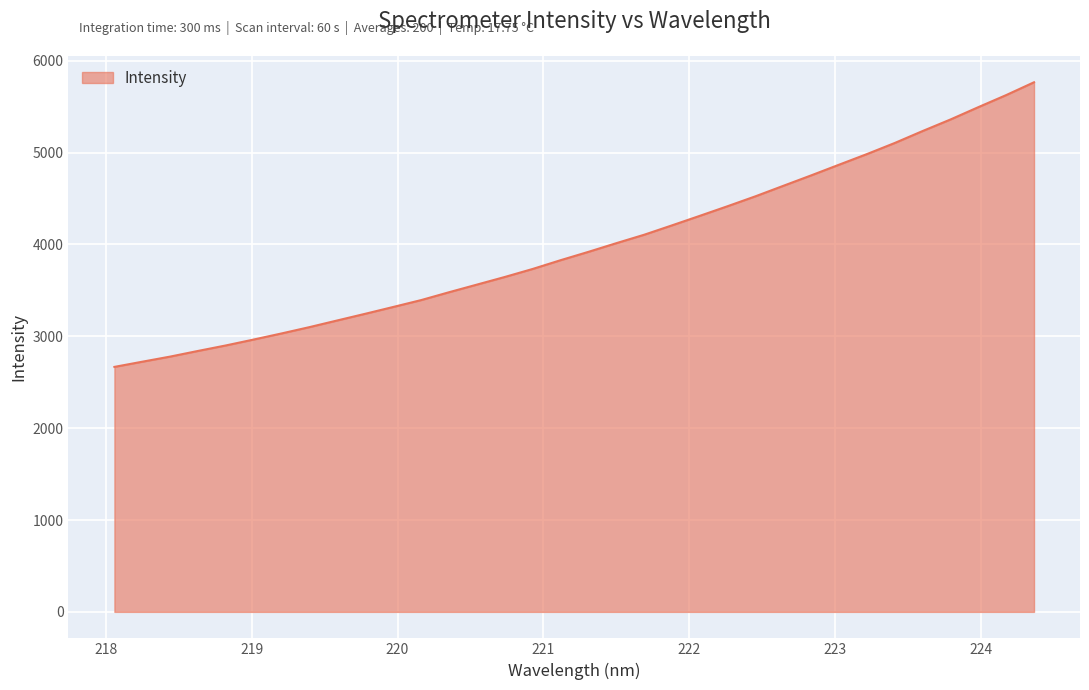

What is the smallest value displayed?

2667.0